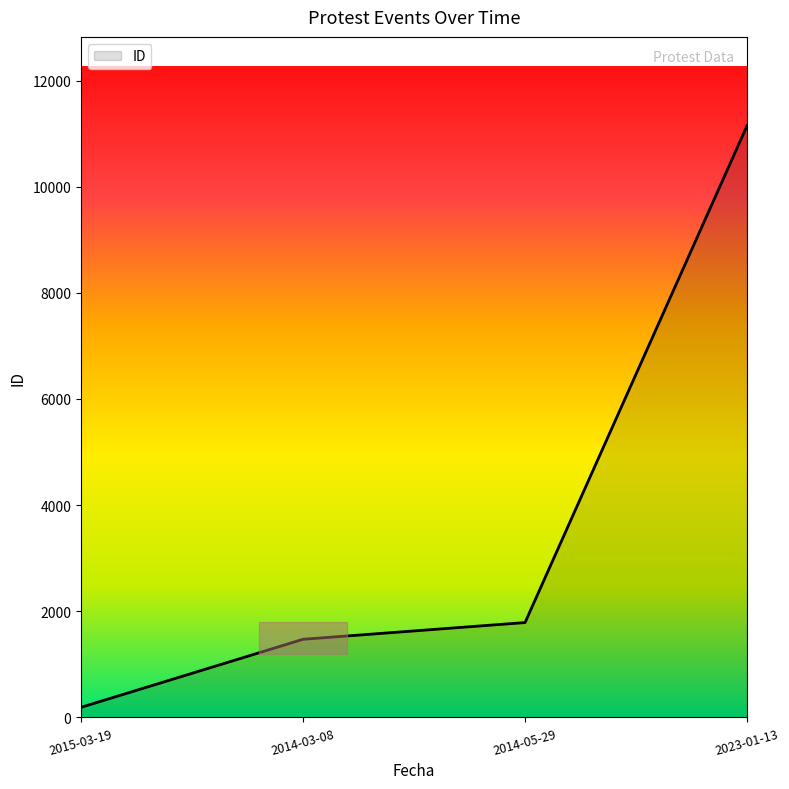

What is the change in value from 2015-03-19 to 2014-05-29?

+1597